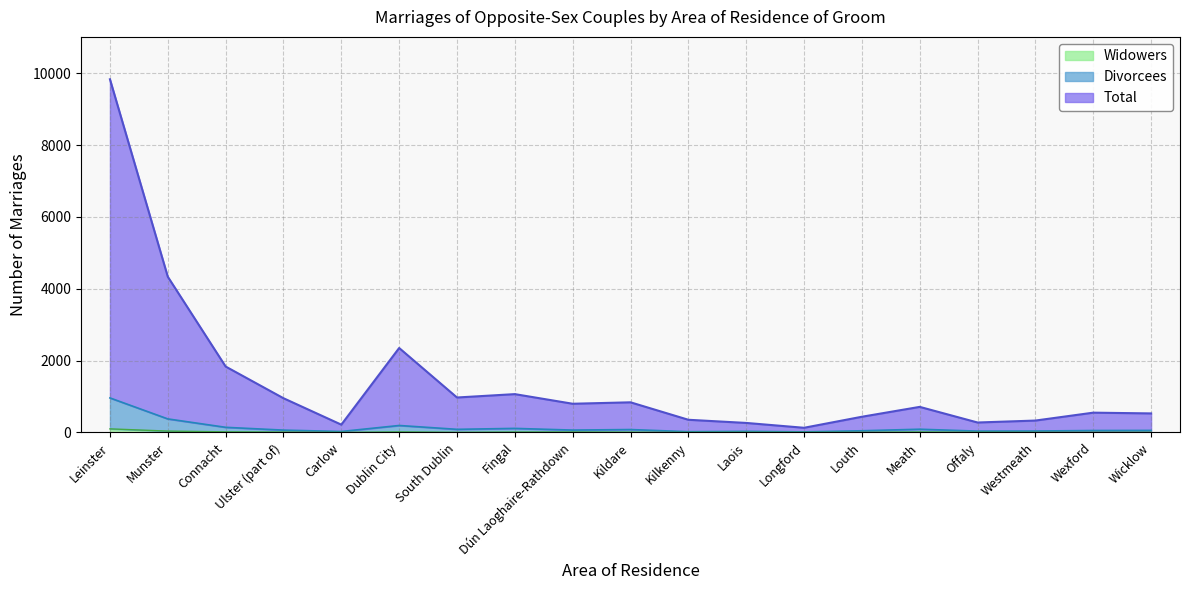

Is it true that Widowers equals 38 at Munster?

True